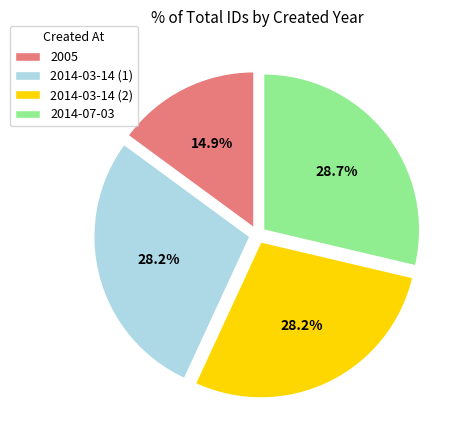

Between 2005 and 2014-03-14 (2), which is larger?

2014-03-14 (2)